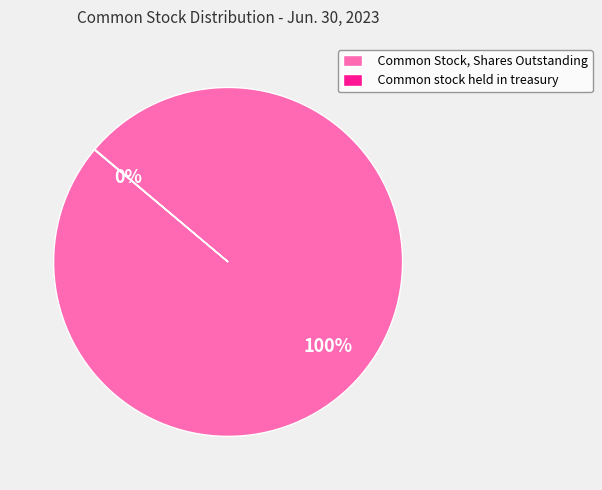

Which category has the biggest portion of the pie?

Common Stock, Shares Outstanding